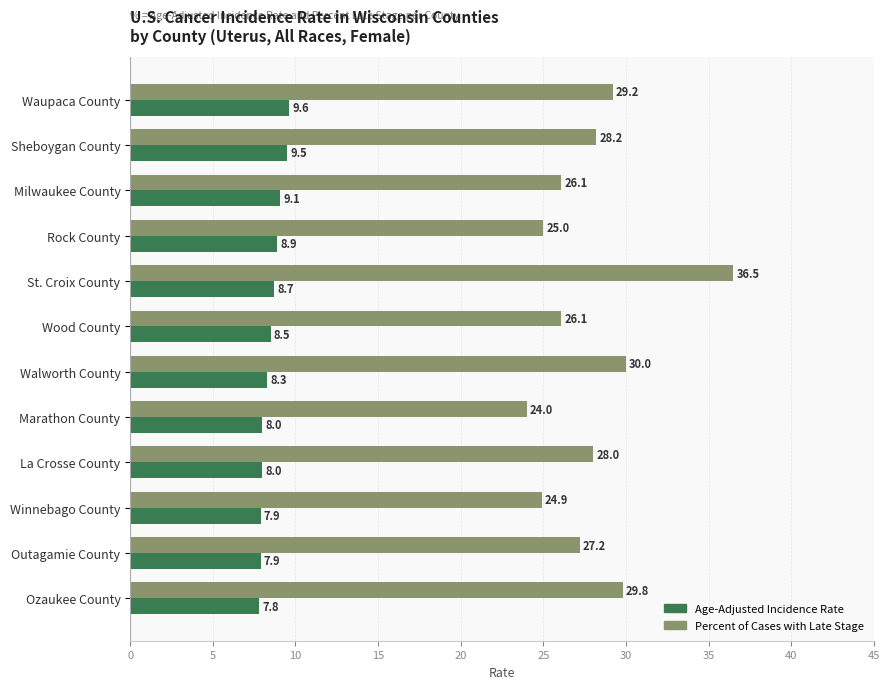

How many data points in Age-Adjusted Incidence Rate are less than 8?

3